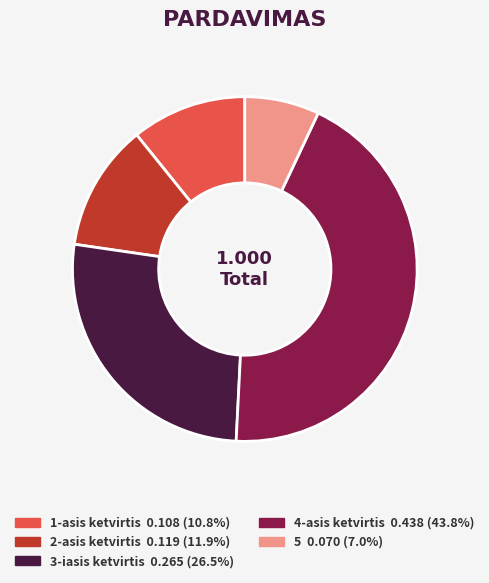

Does any single category account for the majority?

No